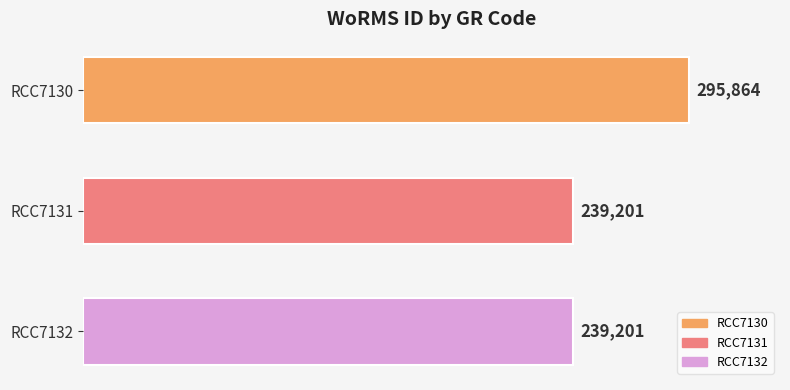

How many data points are above 239201?

1